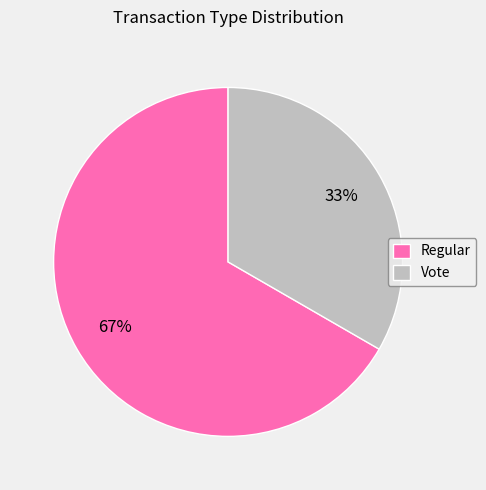

To the nearest percent, what is the average slice percentage?

50%